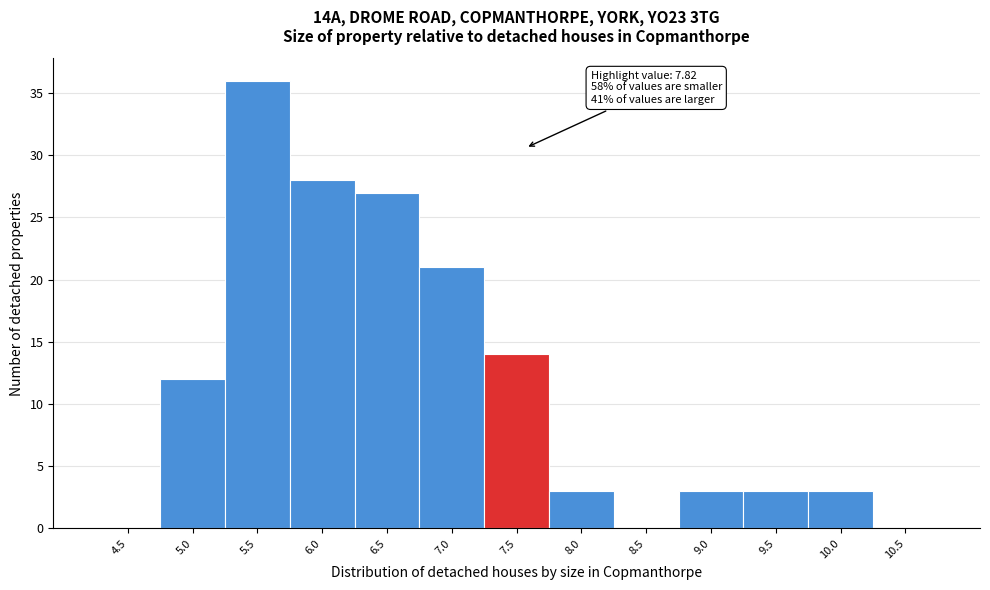

Reading right to left, list all the values displayed in this chart.

10.5=0	10.0=3	9.5=3	9.0=3	8.5=0	8.0=3	7.5=14	7.0=21	6.5=27	6.0=28	5.5=36	5.0=12	4.5=0